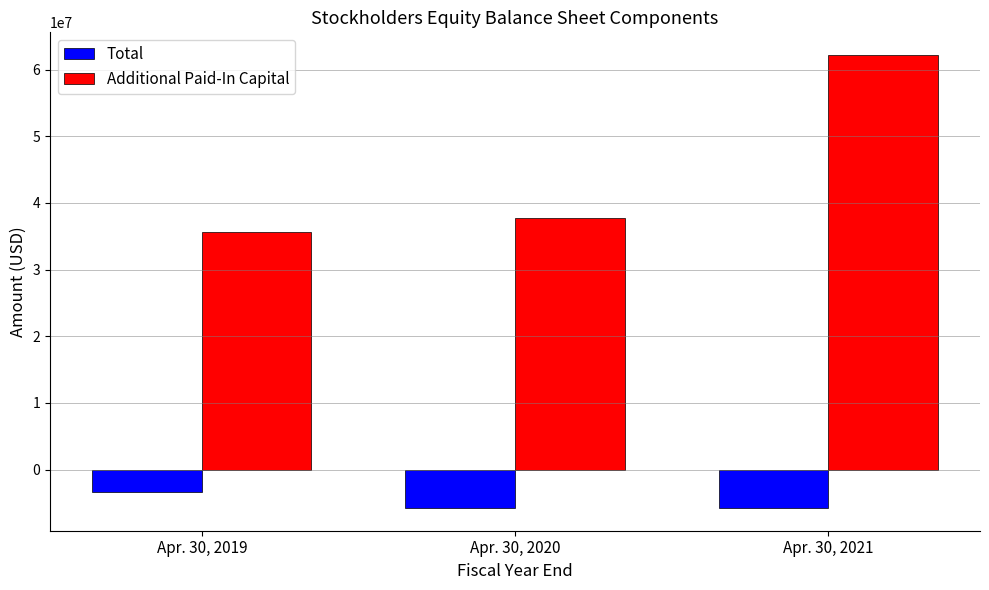

How many series are shown in this chart?

2